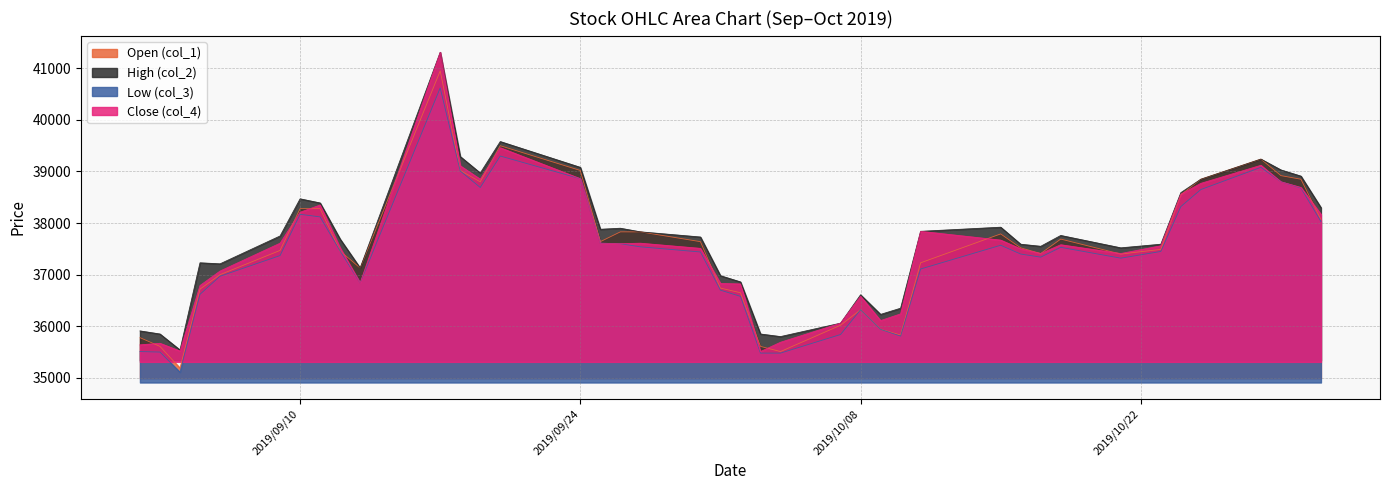

What is the total value across all series at 2019/09/13?

147940